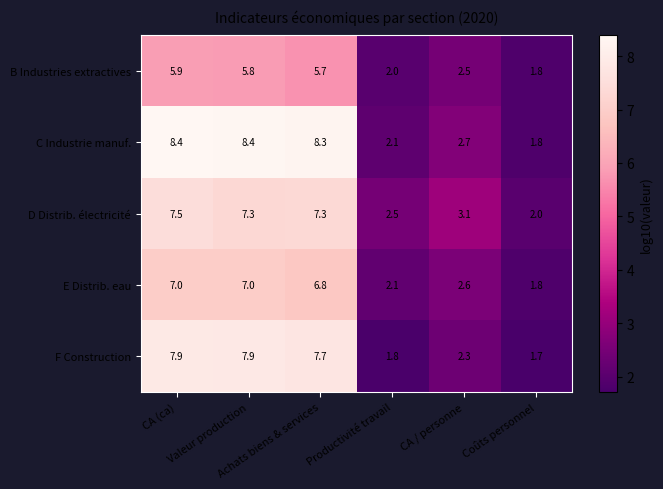

Rank the series at CA (ca) from lowest to highest value.

B Industries extractives, E Distrib. eau, D Distrib. électricité, F Construction, C Industrie manuf.